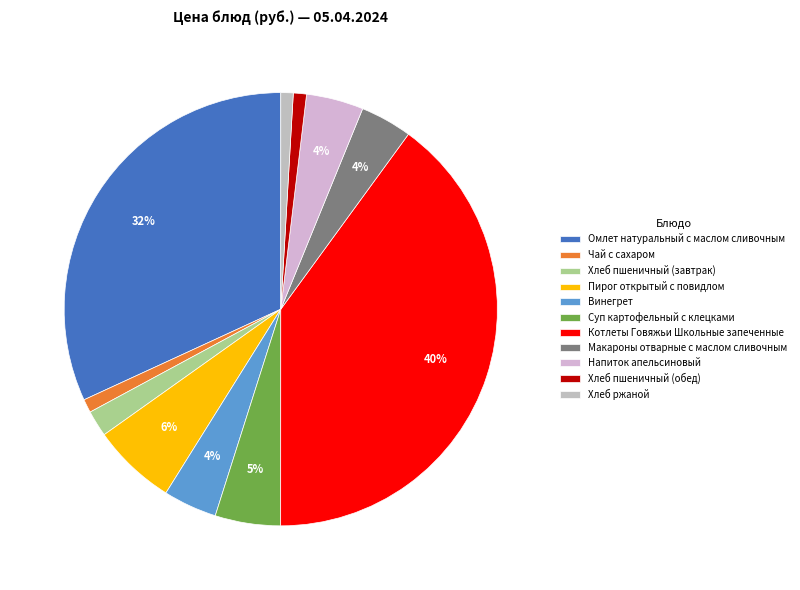

Between Хлеб пшеничный (обед) and Хлеб пшеничный (завтрак), which is larger?

Хлеб пшеничный (завтрак)